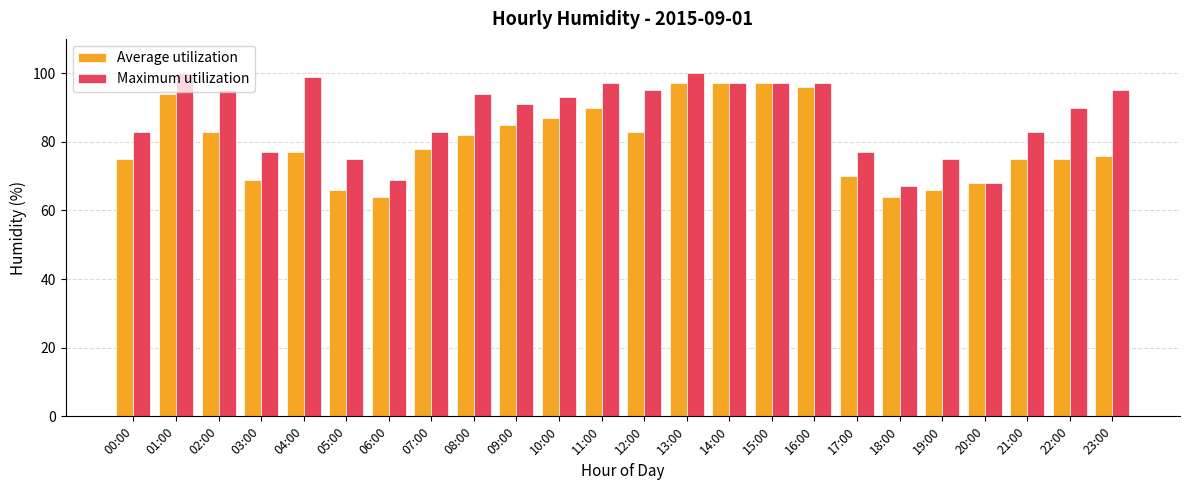

What is the difference between the second highest and minimum values in the Maximum utilization series?

33